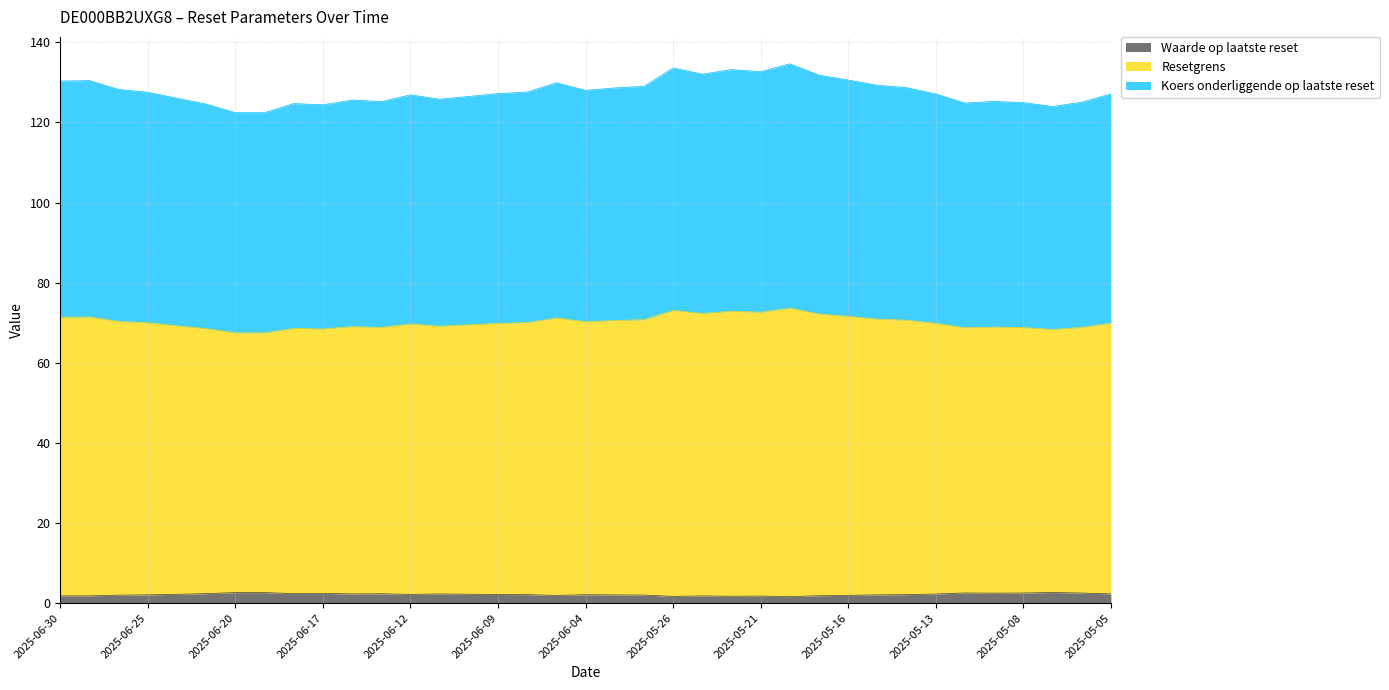

The Waarde op laatste reset series shows 2.0 at 2025-05-16. True or false?

True